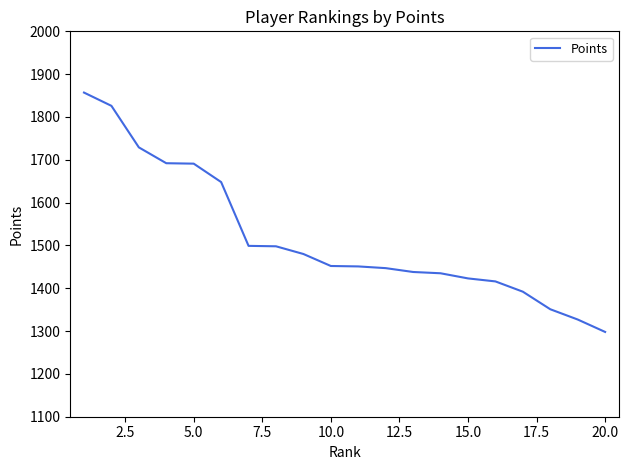

What is the smallest value displayed?

1298